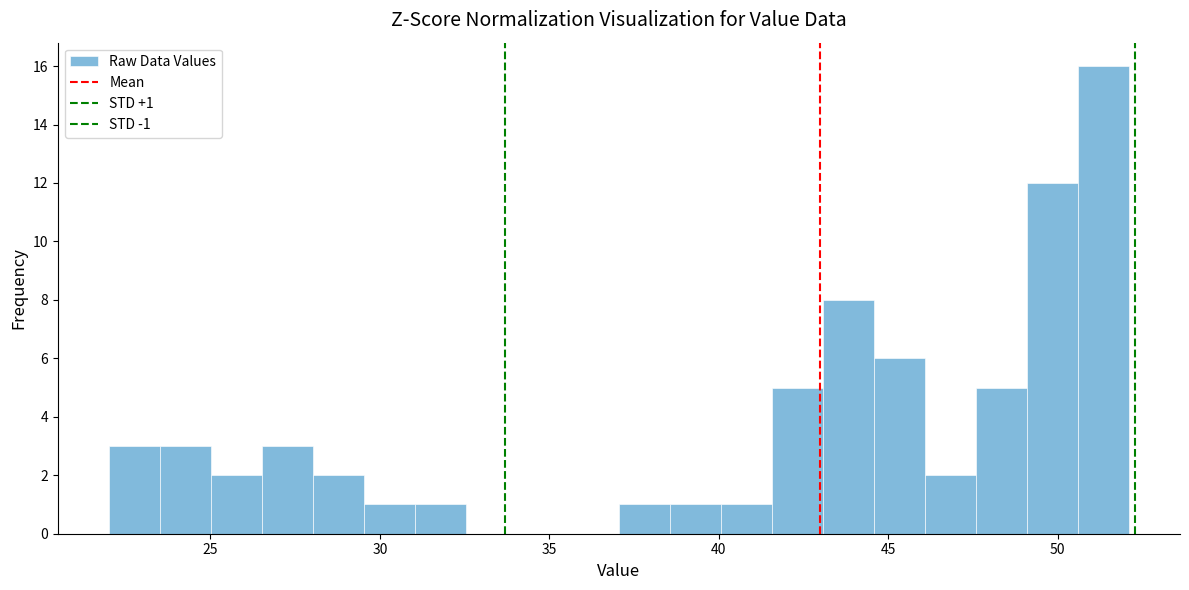

Around what value on the x-axis is the tallest bar? Give the approximate position of its centre, as read against the axis.

51.5